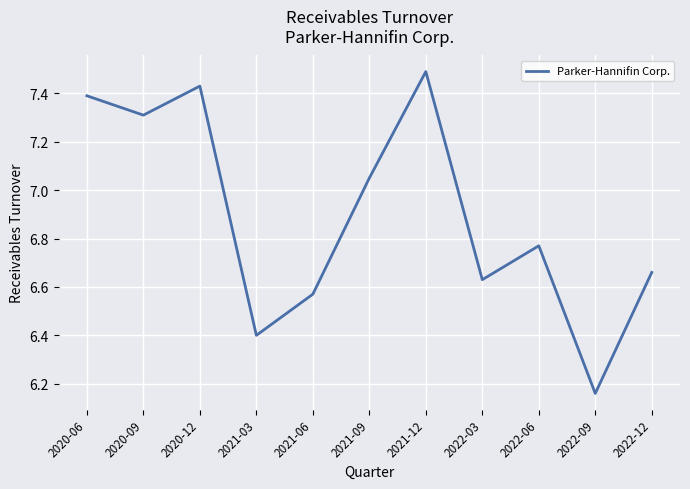

List the labels in order of value, smallest first.

2022-09, 2021-03, 2021-06, 2022-03, 2022-12, 2022-06, 2021-09, 2020-09, 2020-06, 2020-12, 2021-12